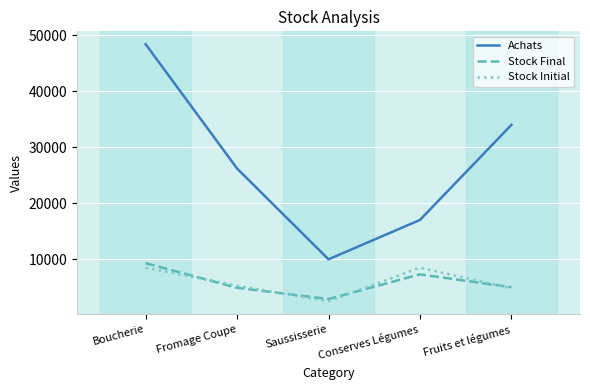

True or false: Stock Final has a value of 7272 at Conserves Légumes.

True